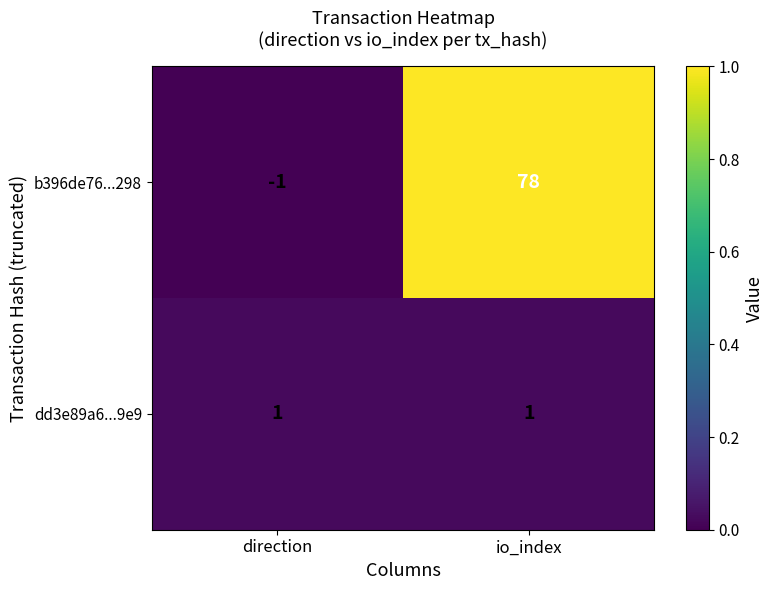

At which label is b396de76...298 closest to 38?

direction